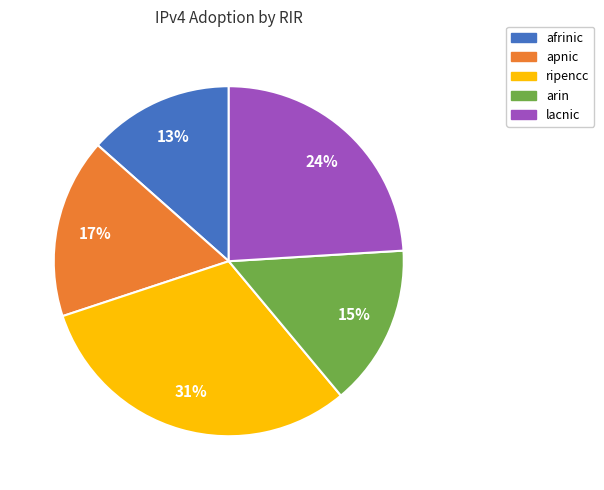

Is the sum of ripencc and afrinic greater than half?

No